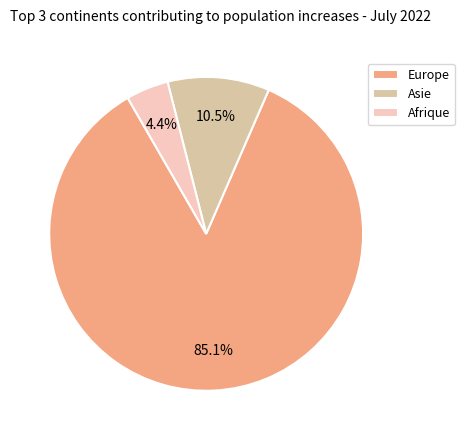

Is the sum of Asie and Europe greater than half?

Yes